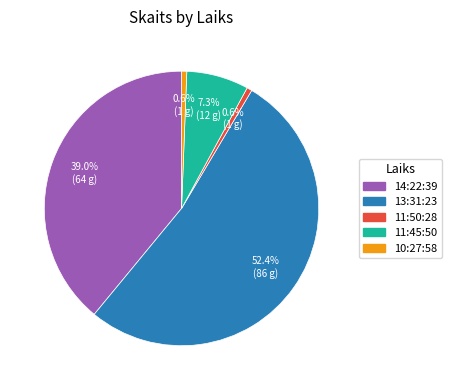

To the nearest percent, what percentage of the pie is 14:22:39?

39%